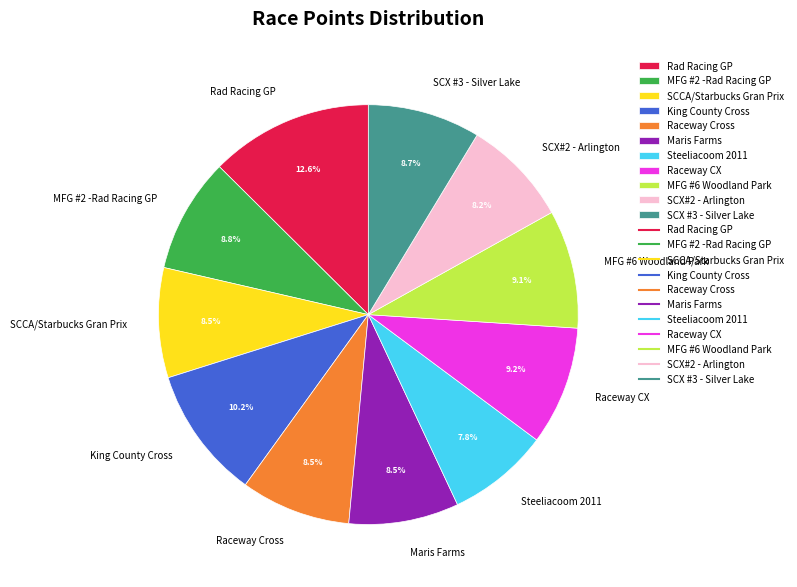

What is the ratio of the value at Raceway Cross to the value at Raceway CX?

0.9